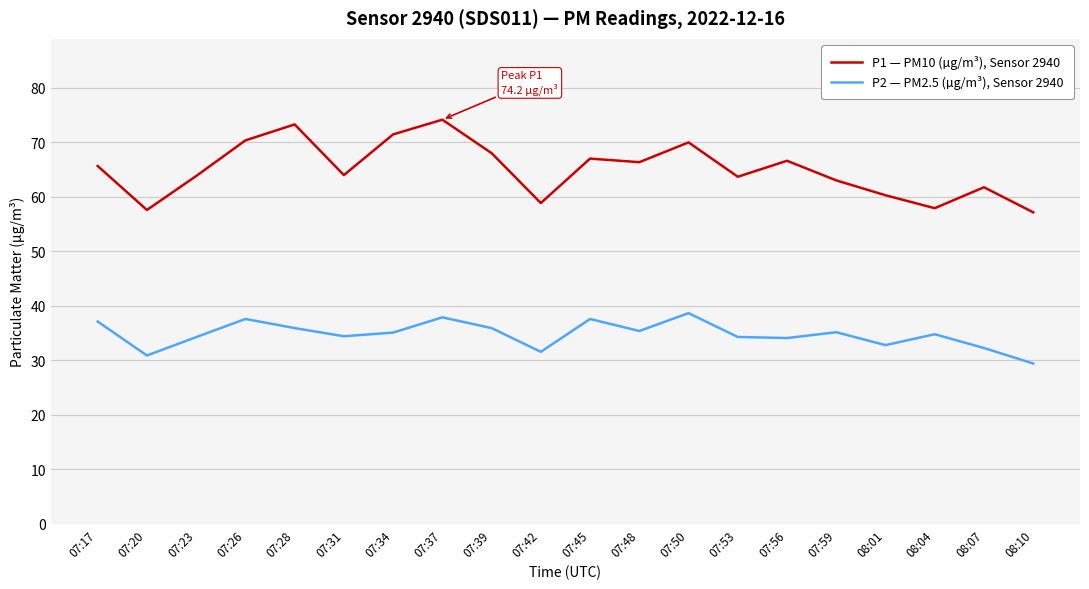

What position from the right is 07:23?

18